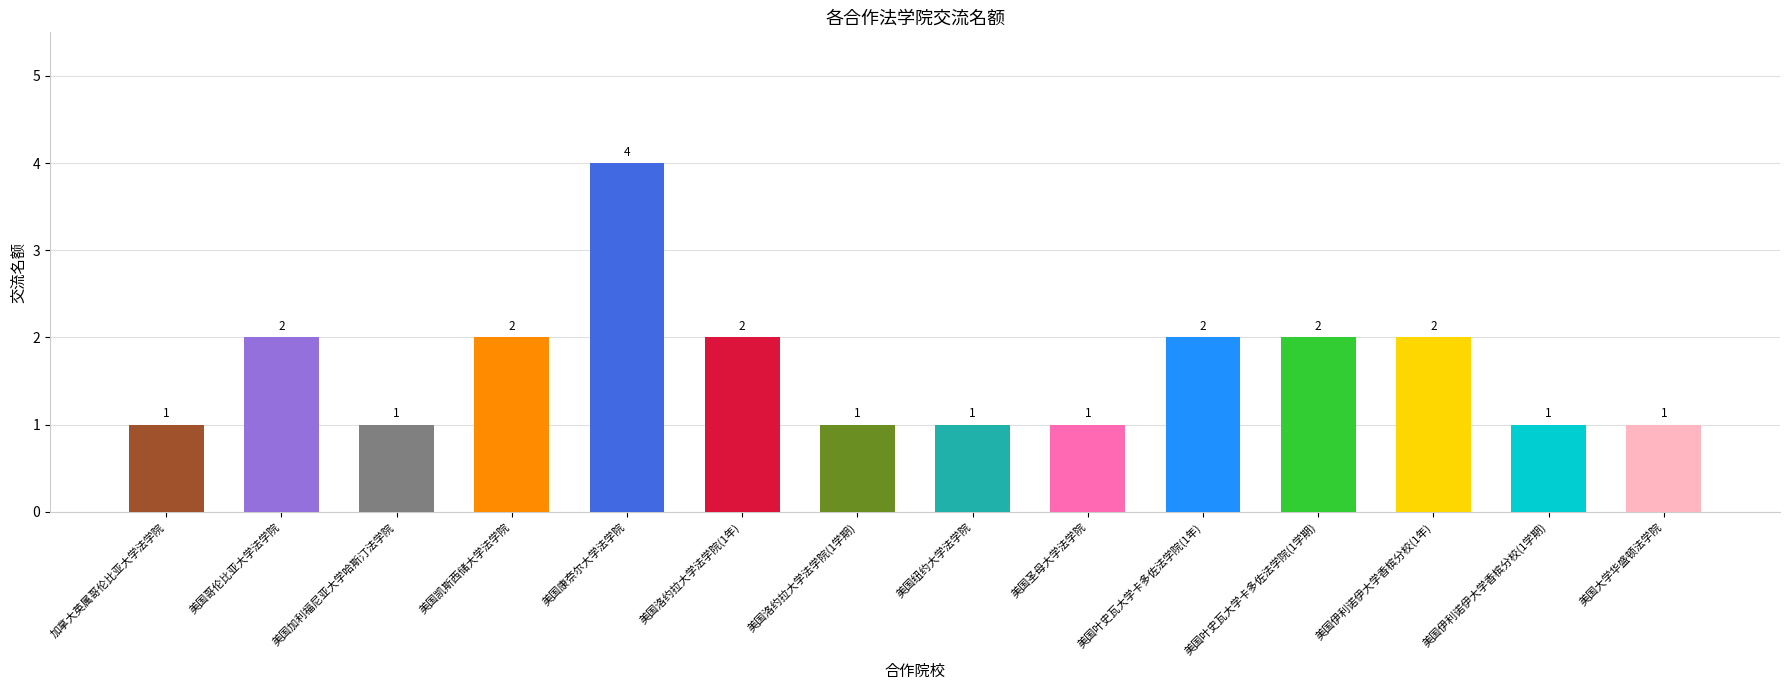

What is the ratio of the value at 美国伊利诺伊大学香槟分校(1学期) to the value at 美国叶史瓦大学卡多佐法学院(1学期)?

0.5